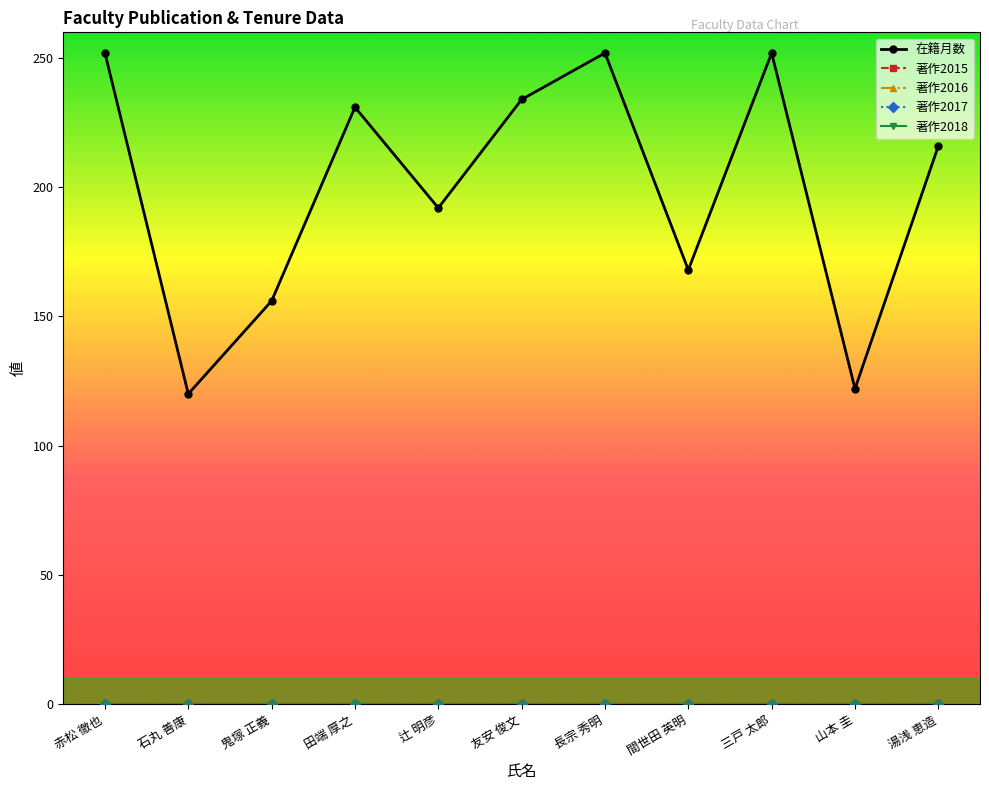

Is this an area chart (filled region under the line)?

No